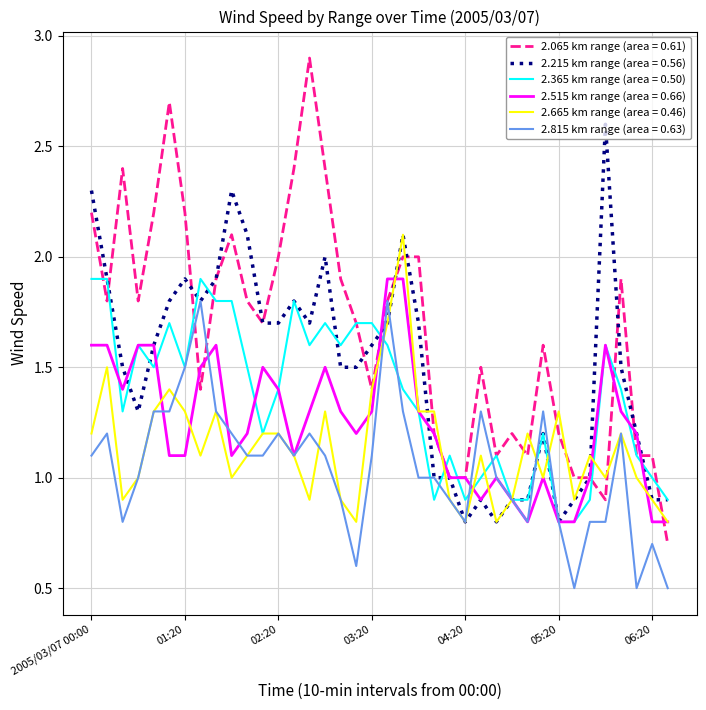

What is the maximum value for 2.065 km range (area = 0.61)?

2.9